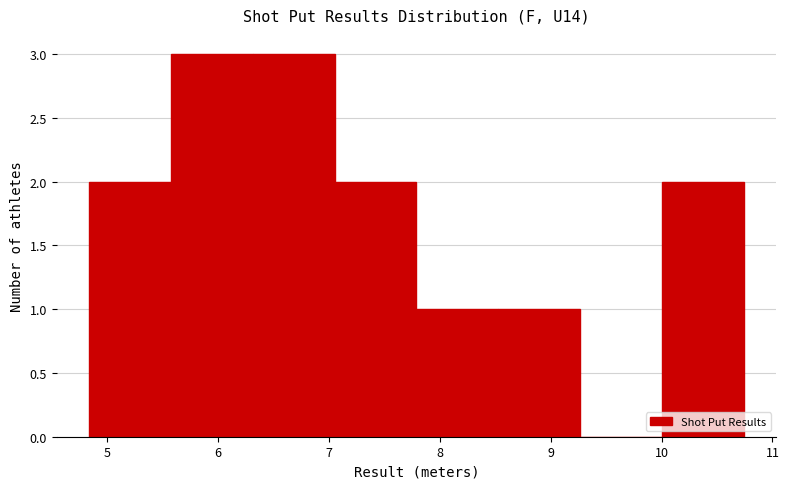

What is the height of the bar covering 4.8 to 5.6 on the x-axis? Neither the bar edges nor the heights are printed on the chart, so give them approximately, as read against the axes.

2